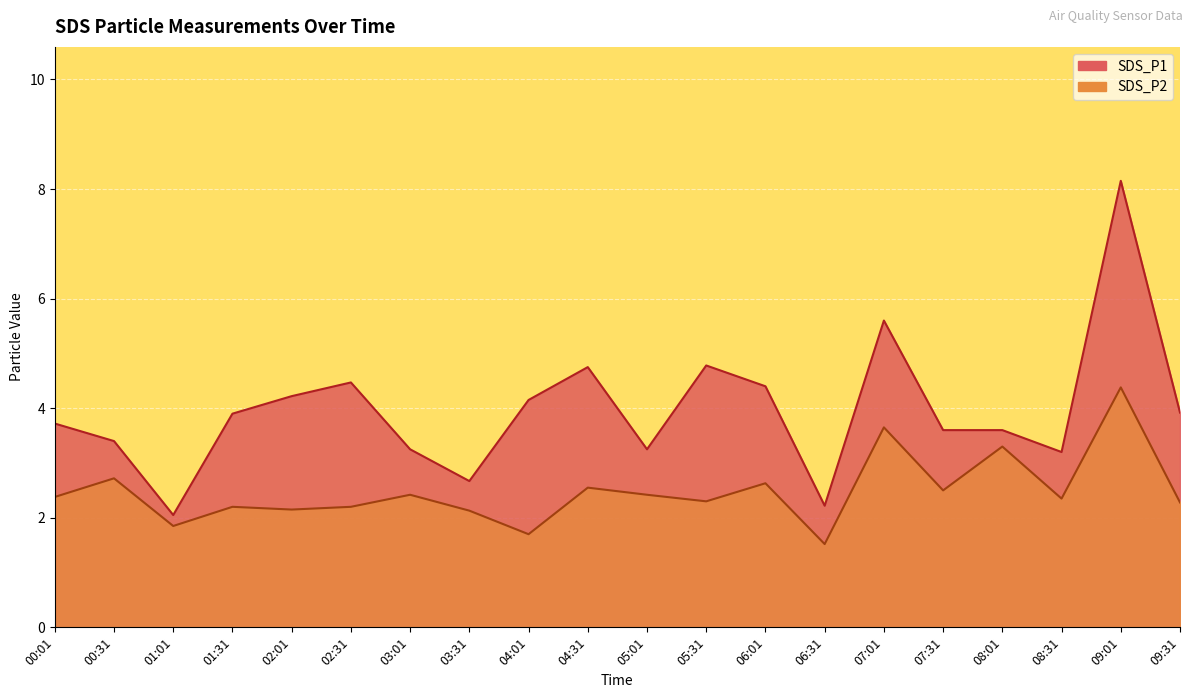

How many data points does each series have?

20